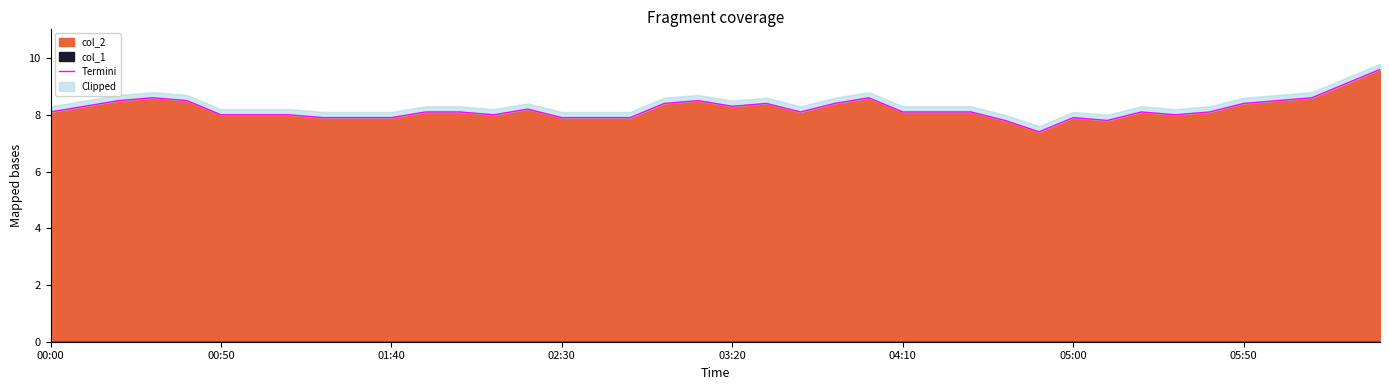

What is the minimum value shown in the chart?

7.4